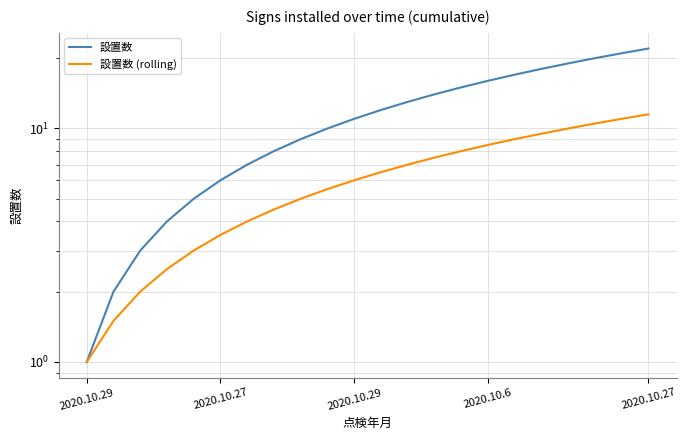

What is the value of the 設置数 point at the 20th from the left?

20.0